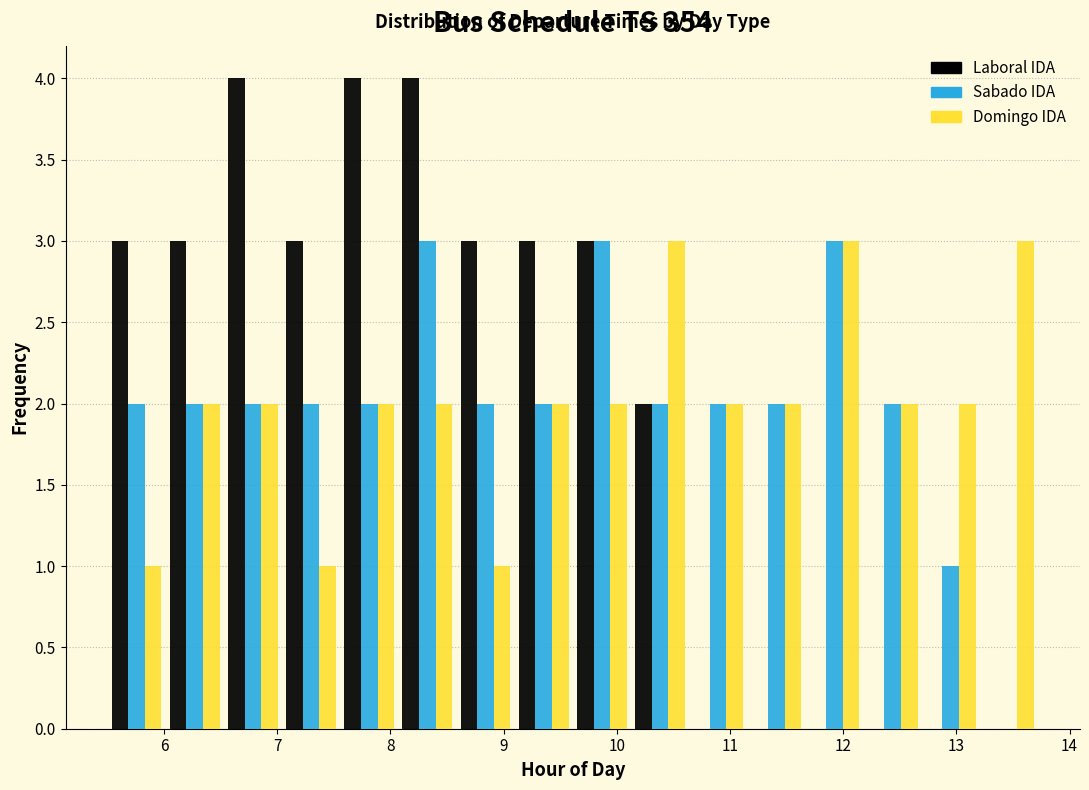

What is the height of the Laboral IDA bar covering 8.1 to 8.6 on the x-axis? Neither the bar edges nor the heights are printed on the chart, so give them approximately, as read against the axes.

4